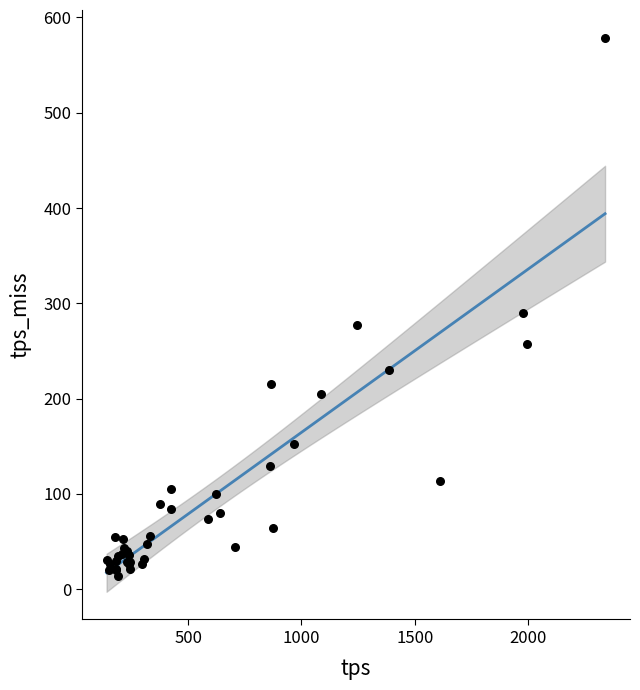

What Y value in the scatter plot is closest to 296?

289.5